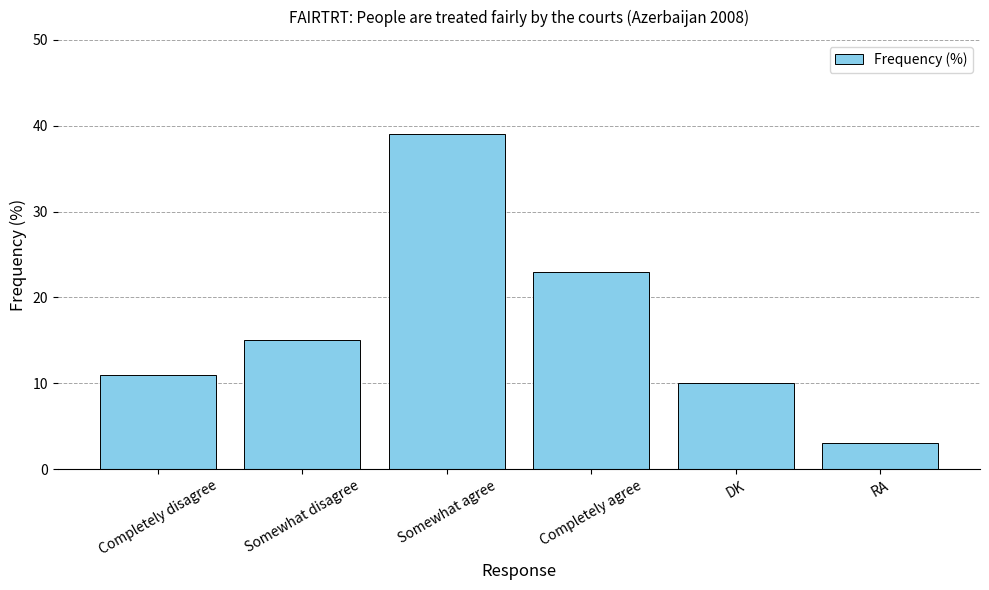

What is the difference between the second highest and minimum values?

20